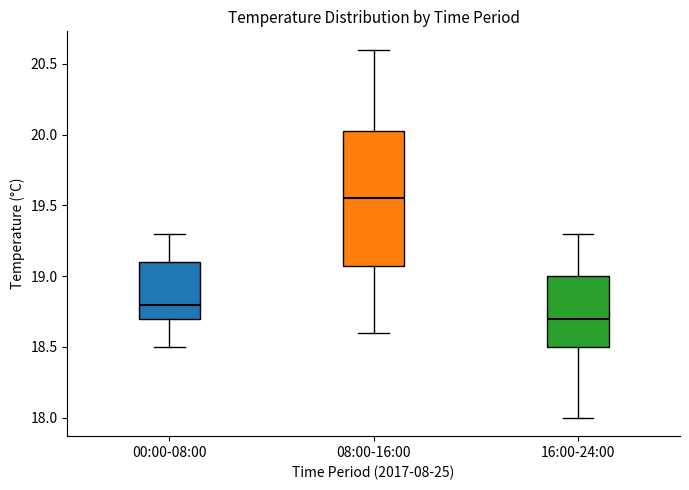

Reading left to right, transcribe this box plot: for each box, give where its median line is, the range the box spans, and where its two whiskers end, as read against the y-axis. The values are not printed on the chart, so give them approximately, as read against the axis.

00:00-08:00: median 18.80, box 18.70 to 19.10, whiskers 18.50 to 19.30
08:00-16:00: median 19.55, box 19.10 to 20.05, whiskers 18.60 to 20.60
16:00-24:00: median 18.70, box 18.50 to 19.00, whiskers 18.00 to 19.30